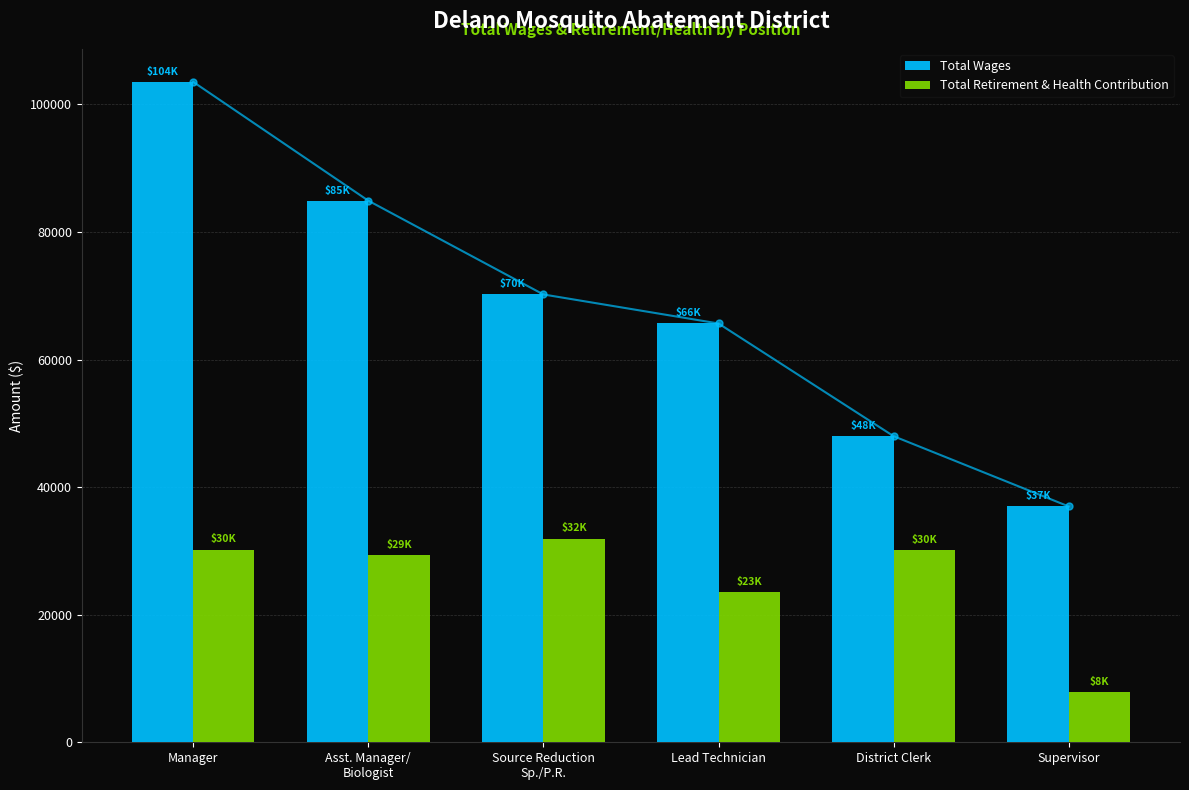

What is the minimum value shown in the chart?

7814